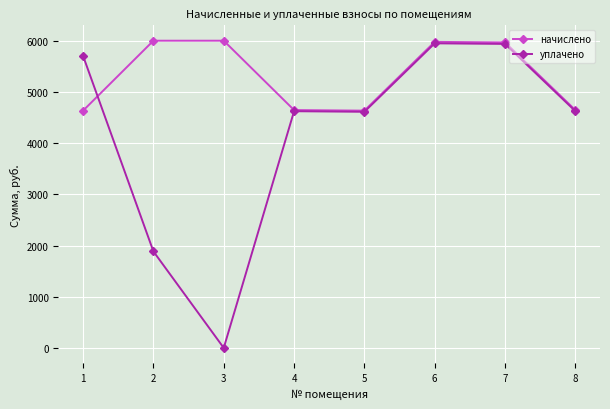

What is the value of the начислено point at the 7th from the left?

5967.4